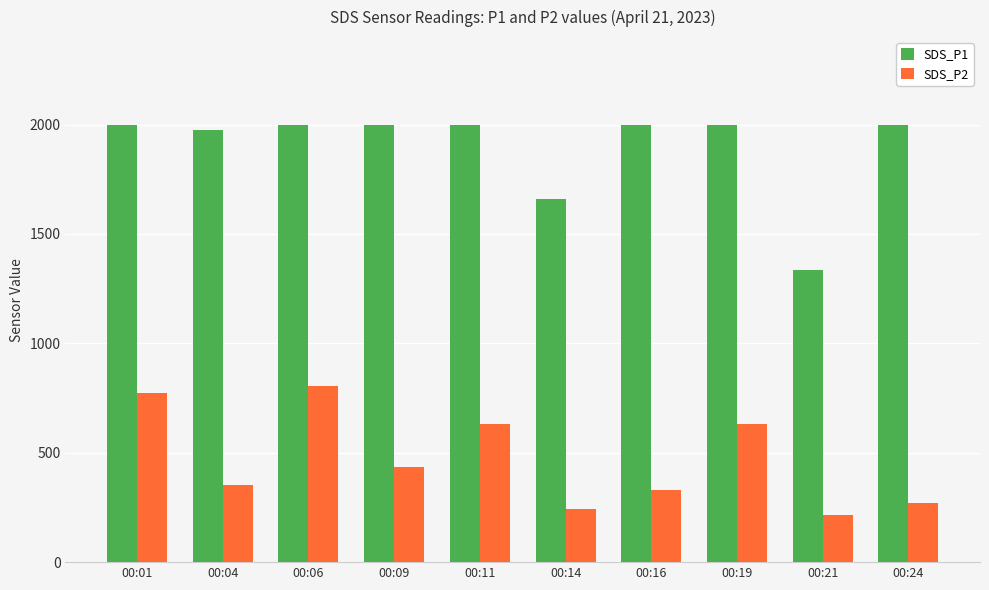

What is the value of the SDS_P1 bar at the 2nd from the left?

1976.3